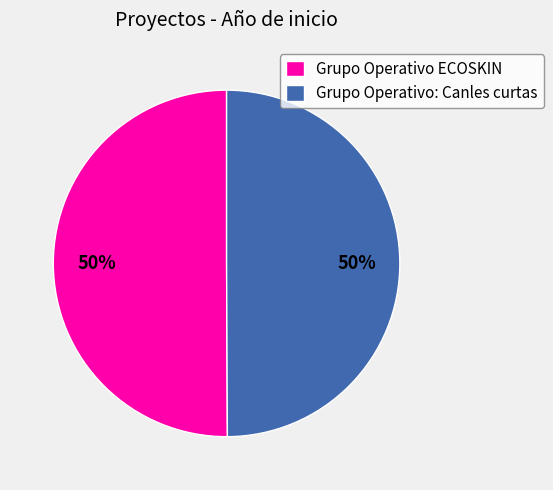

To the nearest percent, what percentage of the pie is Grupo Operativo: Canles curtas?

50%